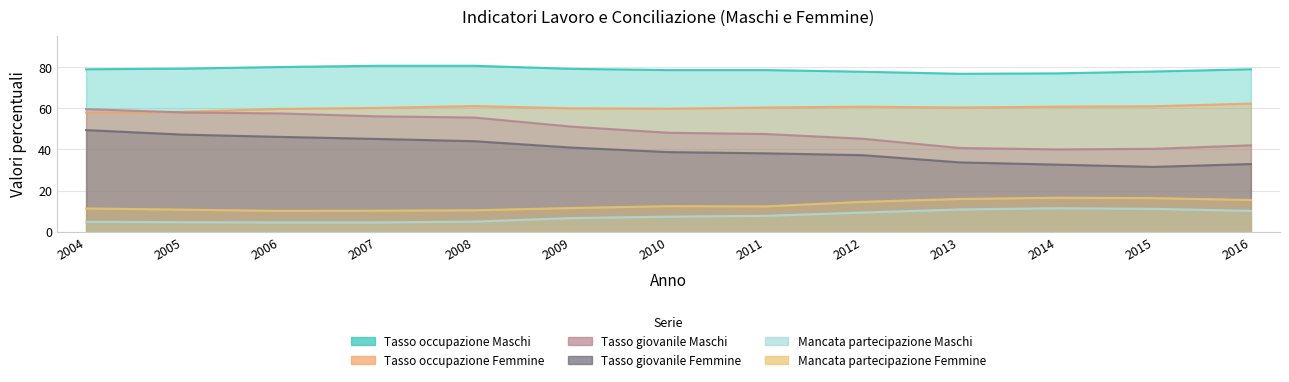

What are all the series names shown in the legend?

Tasso occupazione Maschi, Tasso occupazione Femmine, Tasso giovanile Maschi, Tasso giovanile Femmine, Mancata partecipazione Maschi, Mancata partecipazione Femmine